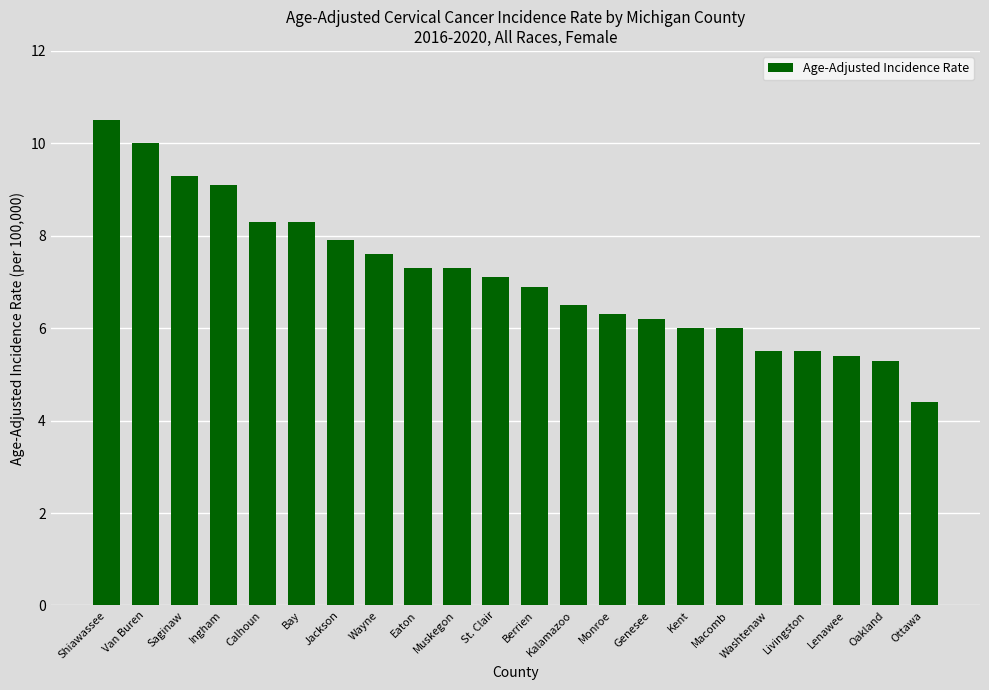

What is the average value?

7.1